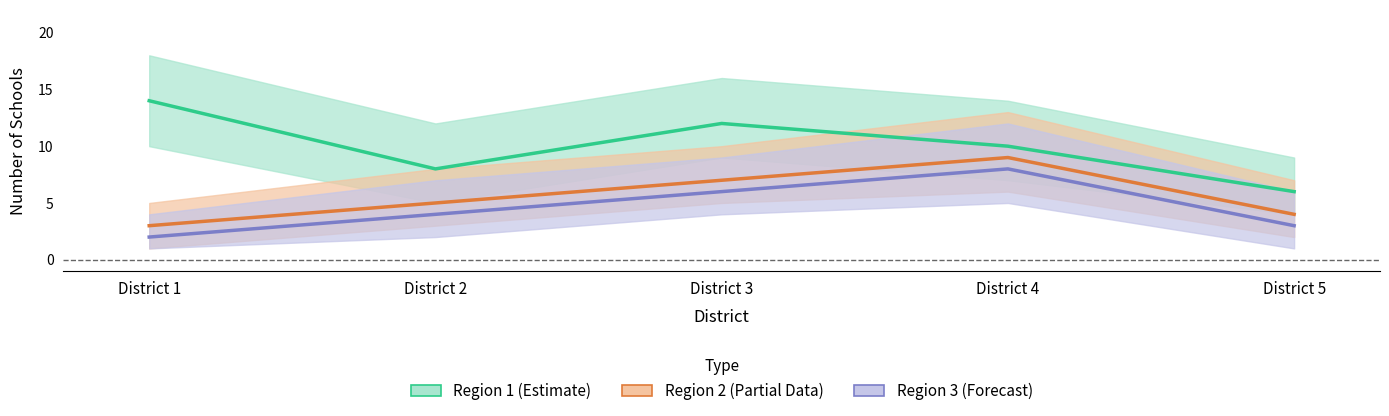

Reading left to right, what are all the values shown in this chart?

Region 1 (Estimate): District 1=14	District 2=8	District 3=12	District 4=10	District 5=6
Region 2 (Partial): District 1=3	District 2=5	District 3=7	District 4=9	District 5=4
Region 3 (Forecast): District 1=2	District 2=4	District 3=6	District 4=8	District 5=3